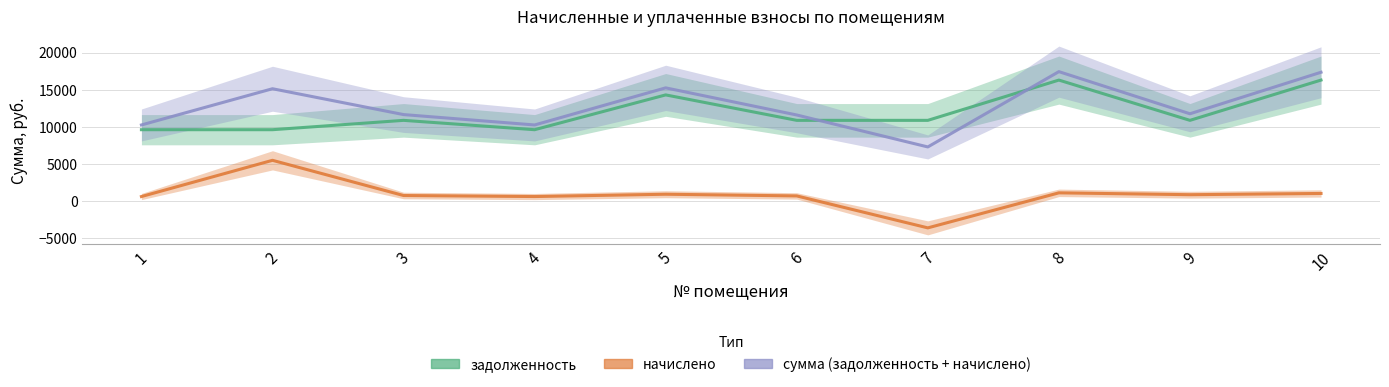

At which label does начислено first exceed 885?

2